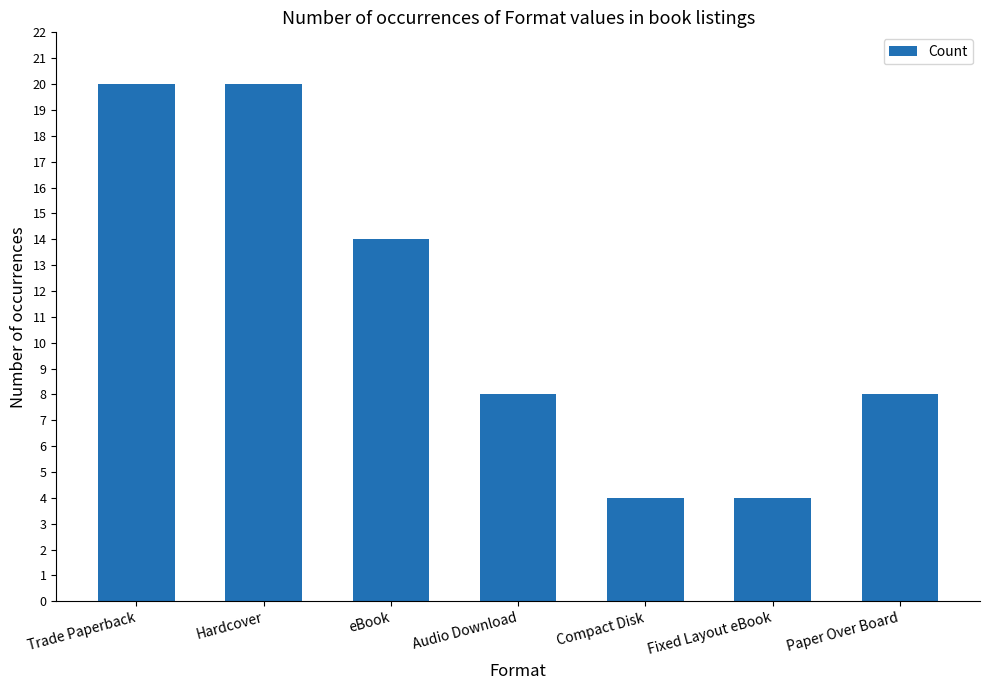

Count the values in the range 4 to 20.

7